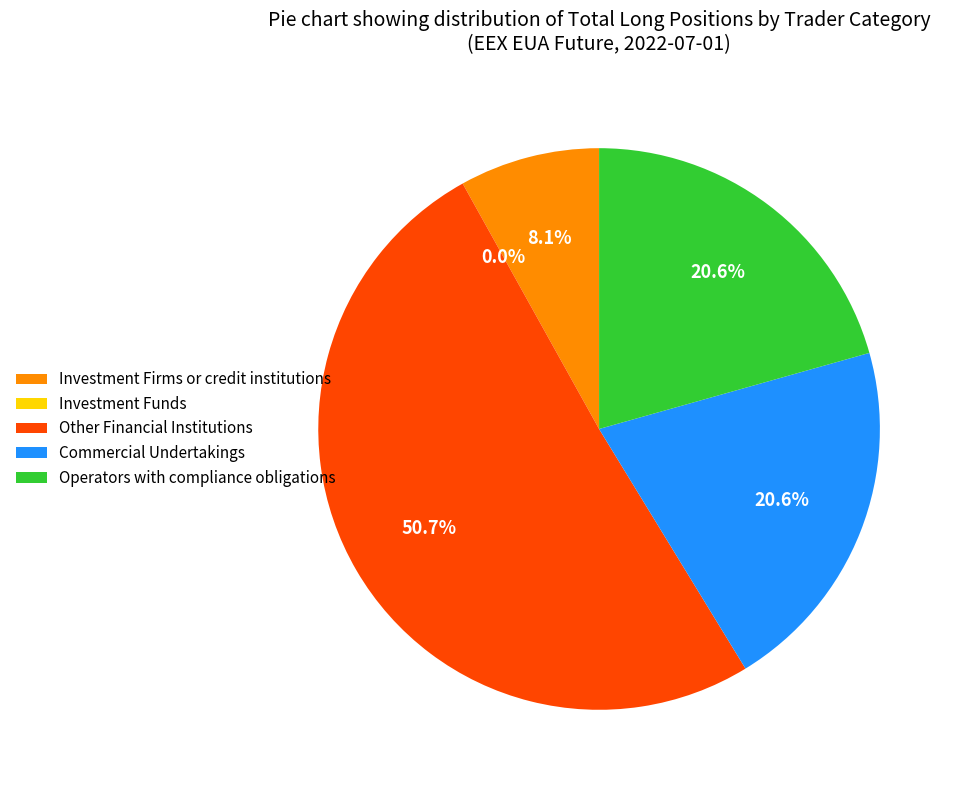

Is it true that Investment Firms or credit institutions (Long) is 8% of the pie?

True